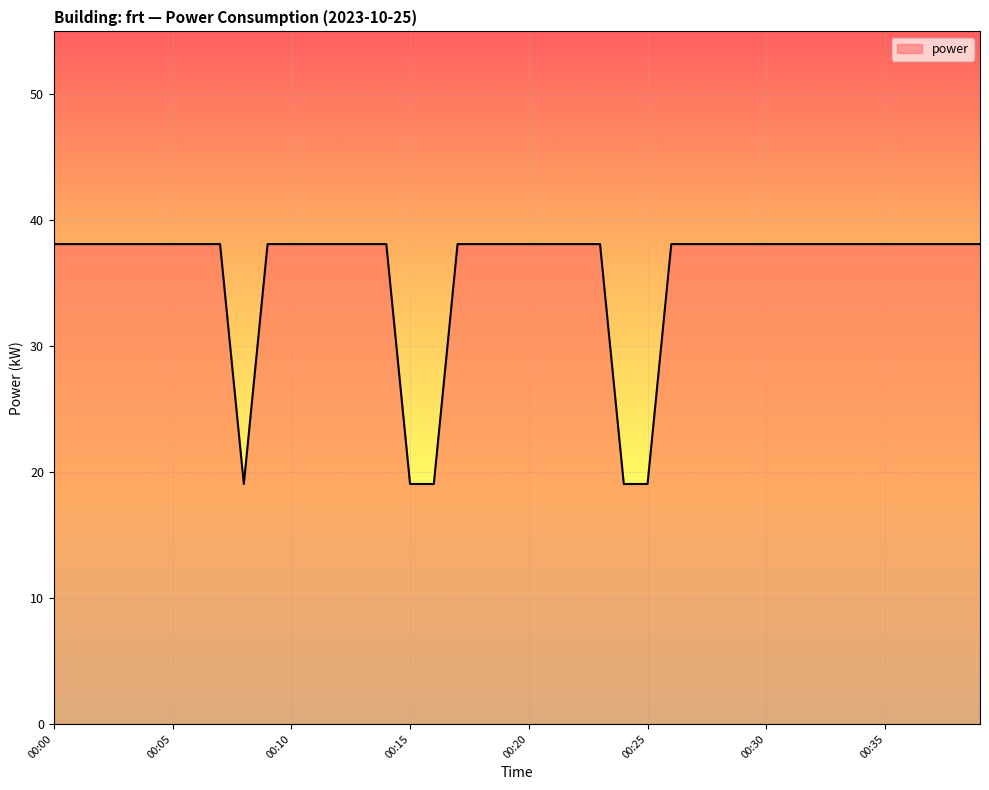

What is the difference between the maximum and minimum values?

19.1